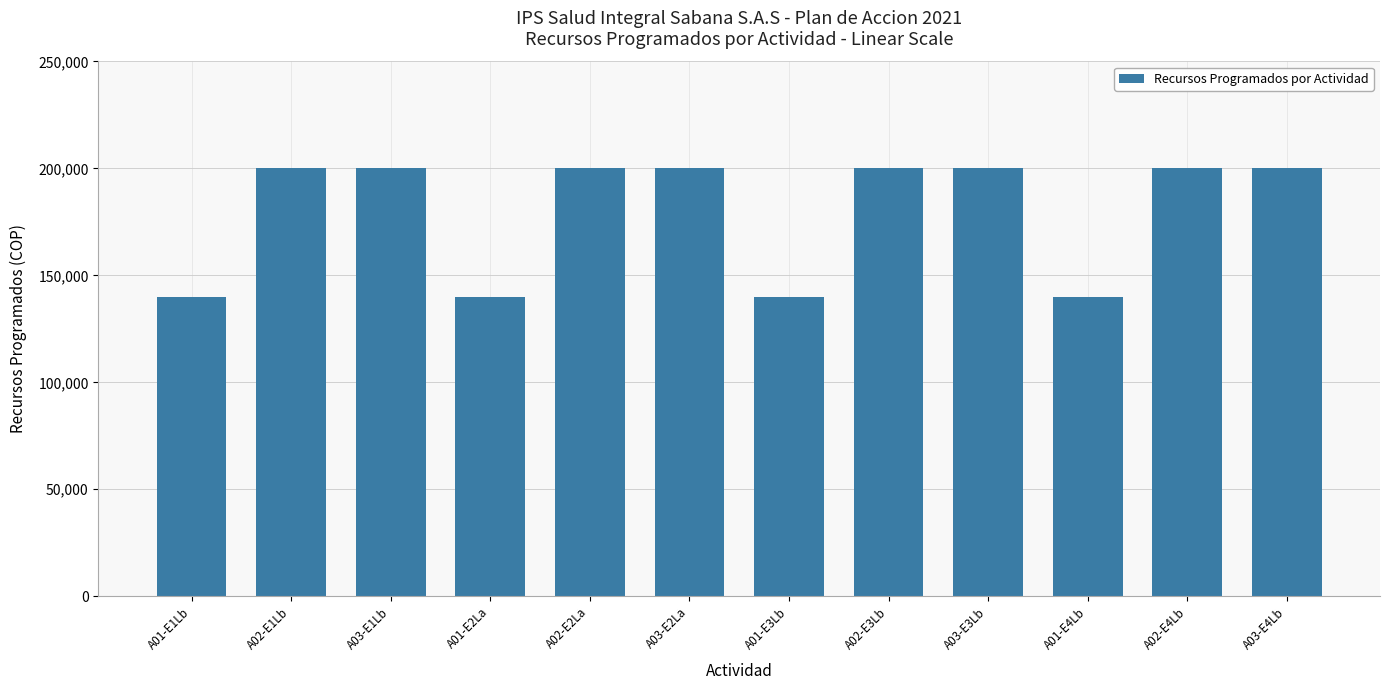

Approximately how many times larger is the value at A03-E4Lb compared to A02-E3Lb?

1.0